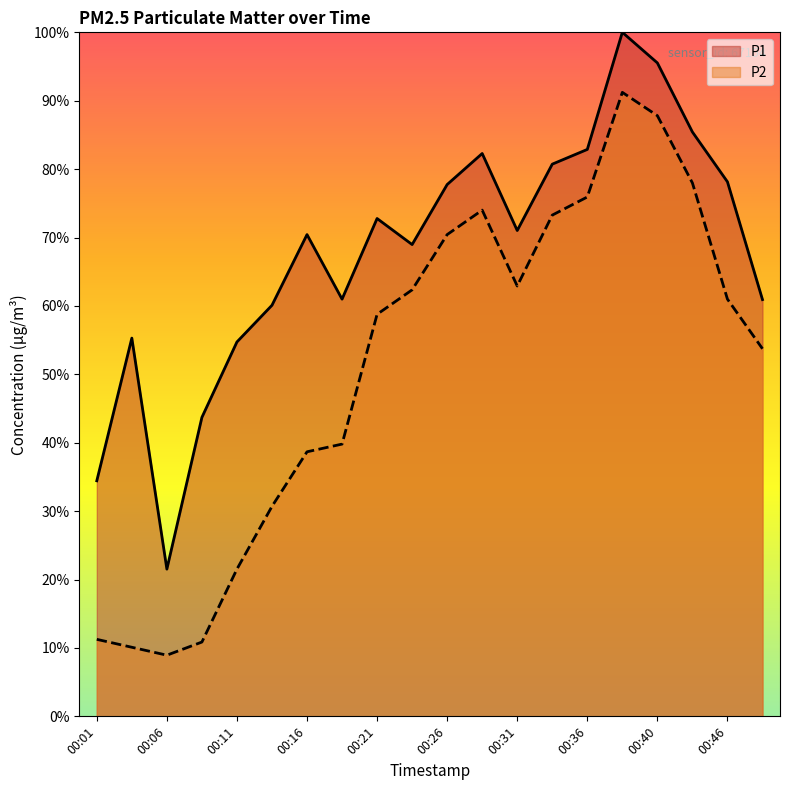

Which series has the widest spread of values?

P2